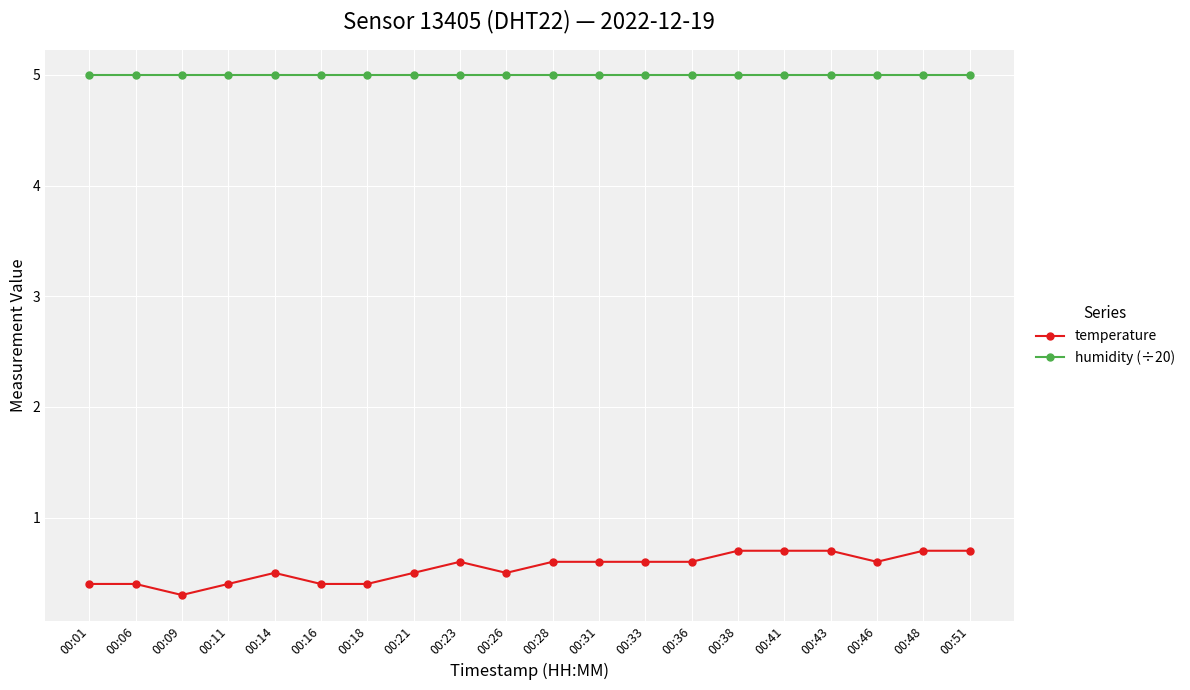

What is the average value of the humidity (÷20) series?

5.0